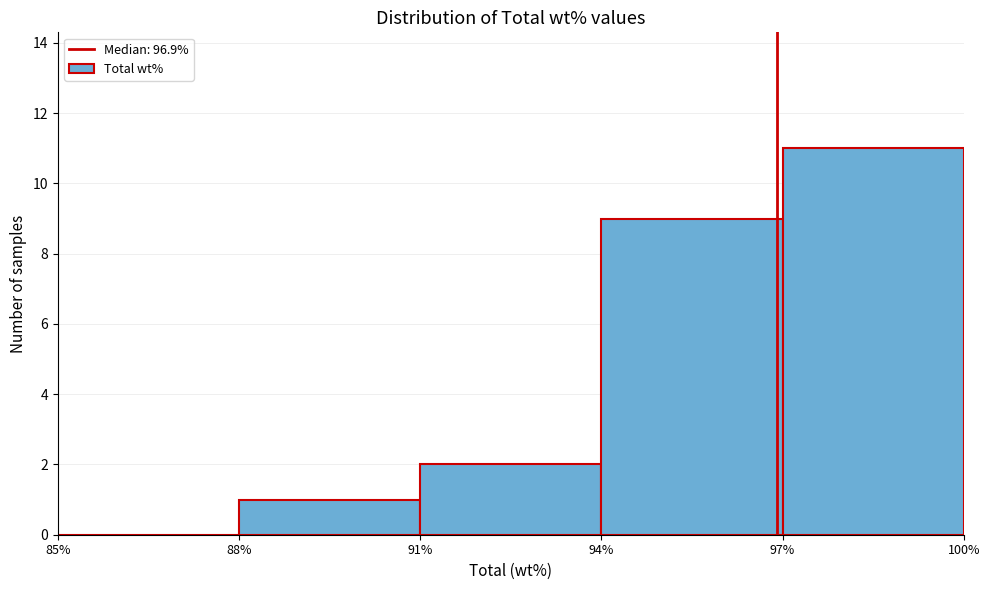

What is the height of the bar covering 91% to 94% on the x-axis? The values are not printed on the chart, so give them approximately, as read against the axis.

2